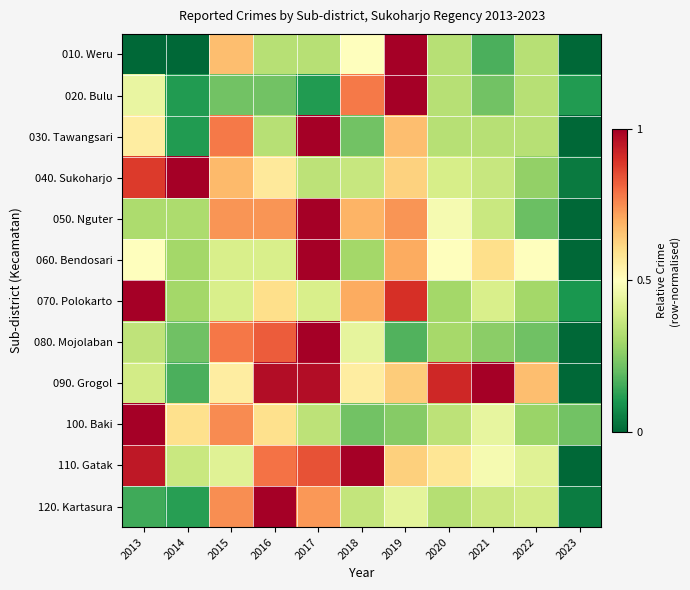

Which label corresponds to the largest value in the chart?

2019